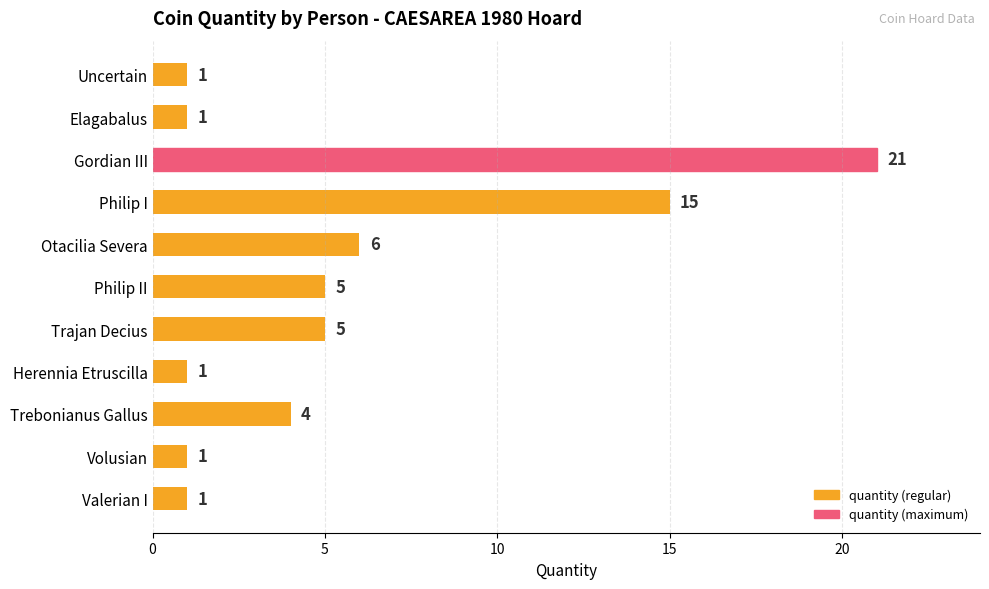

Which category has the highest value across all series?

Gordian III